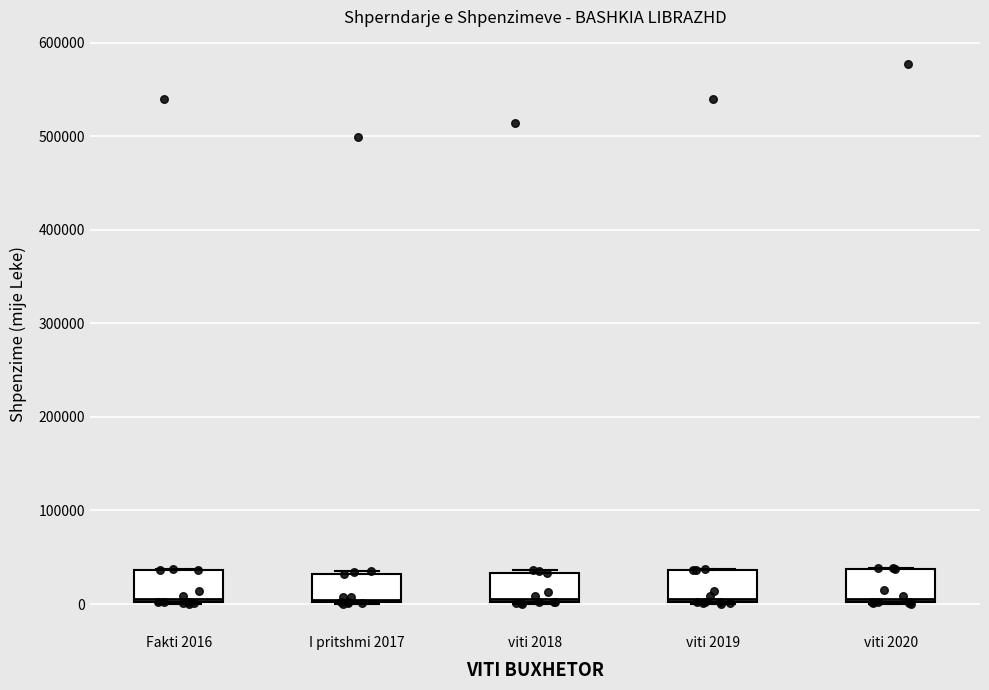

Reading left to right, transcribe this box plot: for each box, give where its median line is, the range the box spans, and where its two whiskers end, as read against the y-axis. The values are not printed on the chart, so give them approximately, as read against the axis.

Fakti 2016: median 10000, box 0 to 40000, whiskers 0 to 40000
I pritshmi 2017: median 0 (just above the box's lower edge), box 0 to 30000, whiskers 0 to 40000
viti 2018: median 10000, box 0 to 30000, whiskers 0 to 40000
viti 2019: median 10000, box 0 to 40000, whiskers 0 to 40000
viti 2020: median 10000, box 0 to 40000, whiskers 0 to 40000